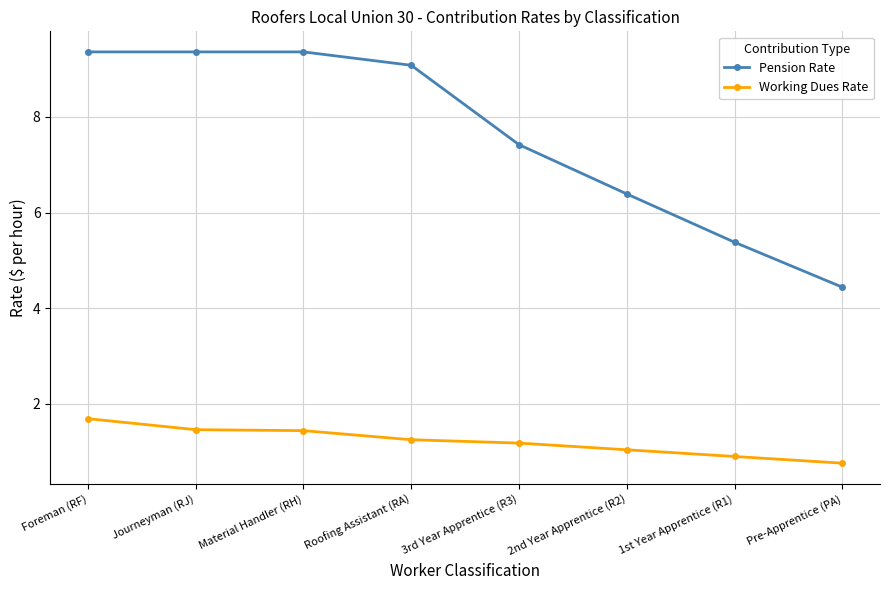

What is the label of the 7th point from the right?

Journeyman (RJ)